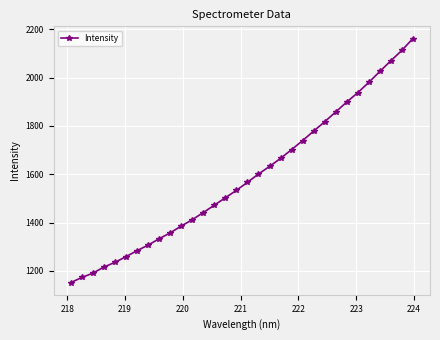

How many lines are shown in the chart?

1